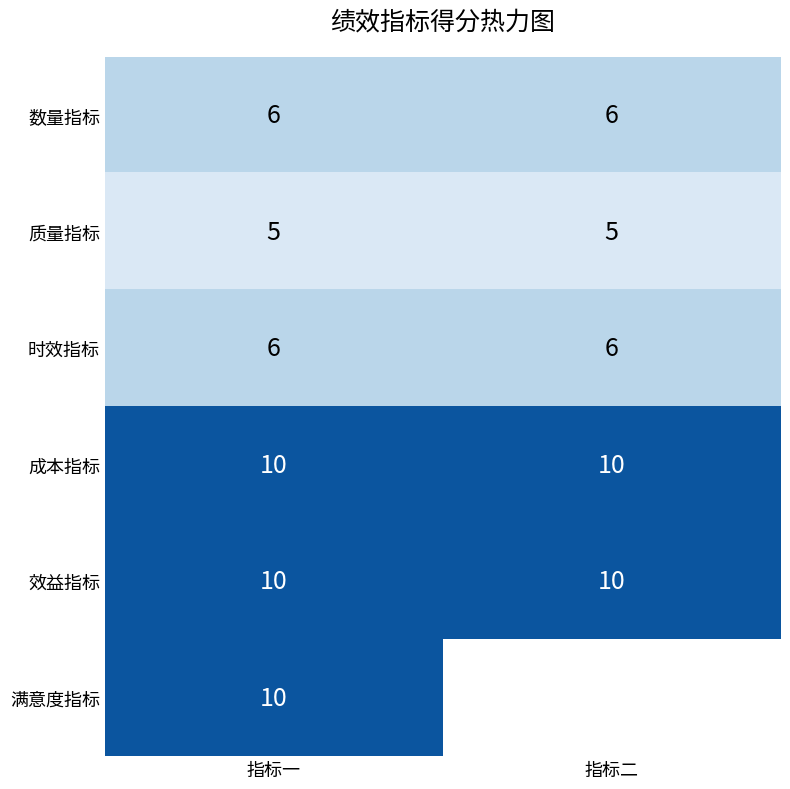

True or false: 成本指标 has a value of 16.6 at 指标一.

False